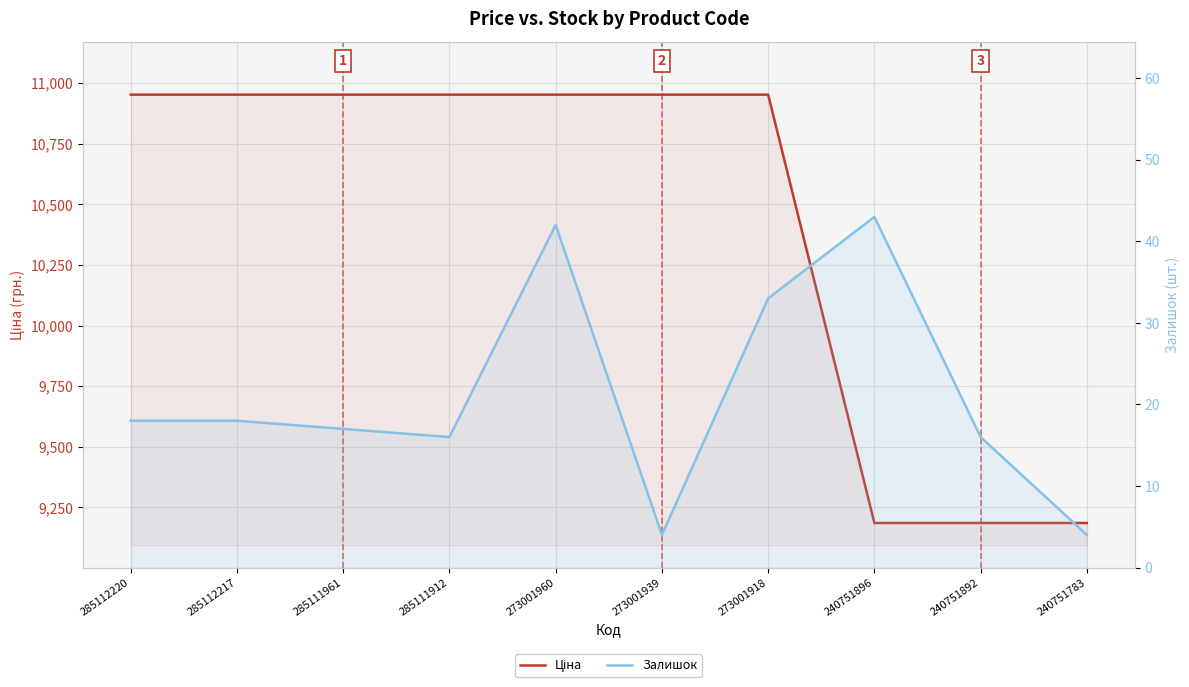

Where does the Залишок series first go above 18?

273001960